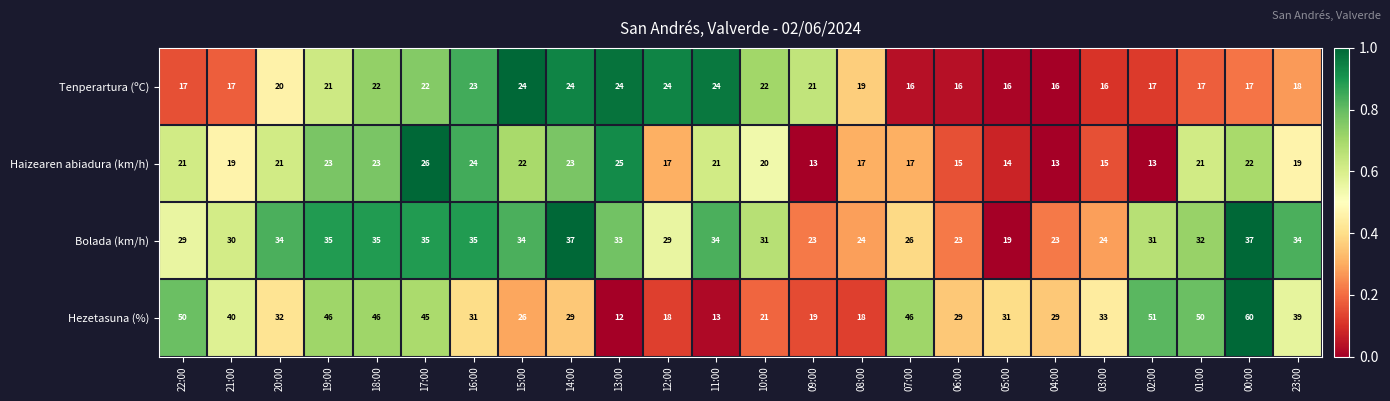

What is the approximate value of Tenperartura (ºC) at 01:00?

17